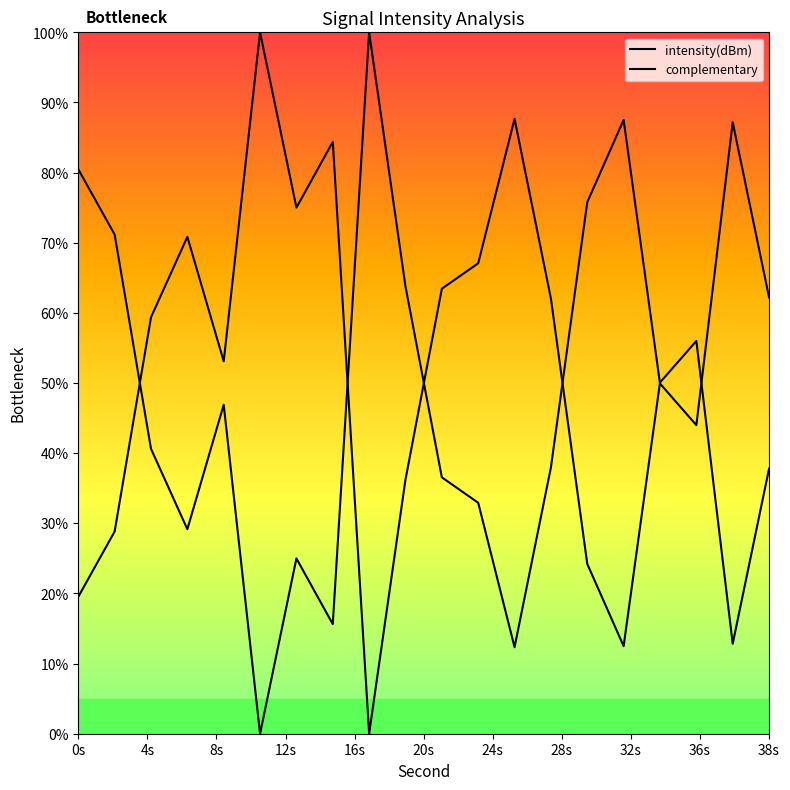

Reading left to right, list all the values displayed in this chart.

intensity(dBm): 80.5	71.2	40.6	29.2	46.9	0.0	25.0	15.6	100.0	63.8	36.6	32.9	12.3	38.0	75.8	87.5	49.9	44.0	87.2	62.2
complementary: 19.5	28.8	59.4	70.8	53.1	100.0	75.0	84.4	0.0	36.2	63.4	67.1	87.7	62.0	24.2	12.5	50.1	56.0	12.8	37.8